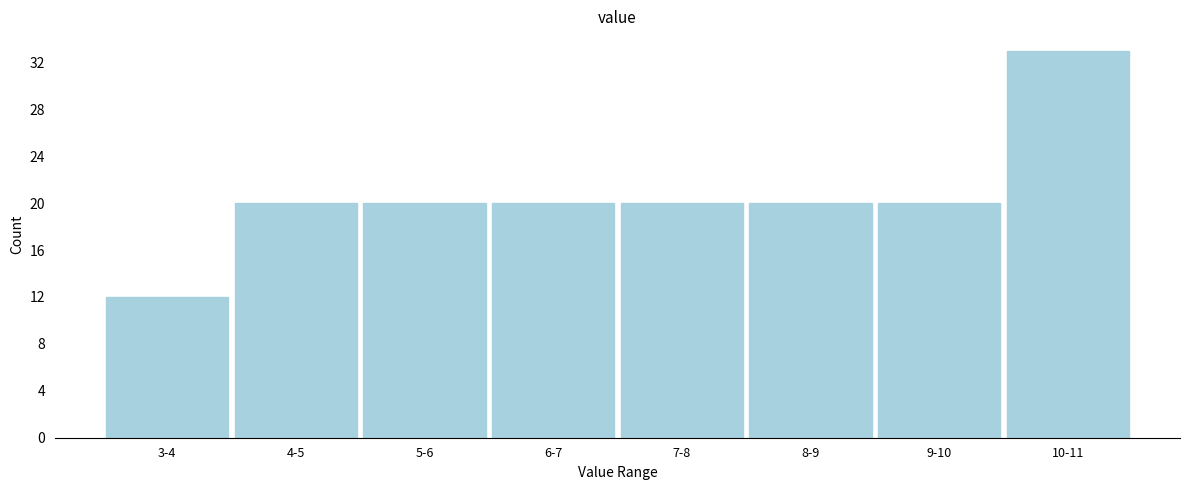

Reading left to right, transcribe all the data shown in this chart.

12	20	20	20	20	20	20	33